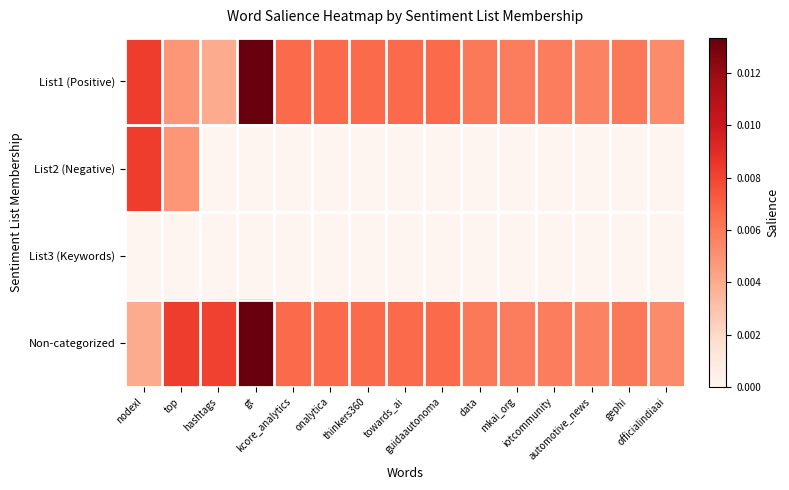

How many data points does each series have?

15